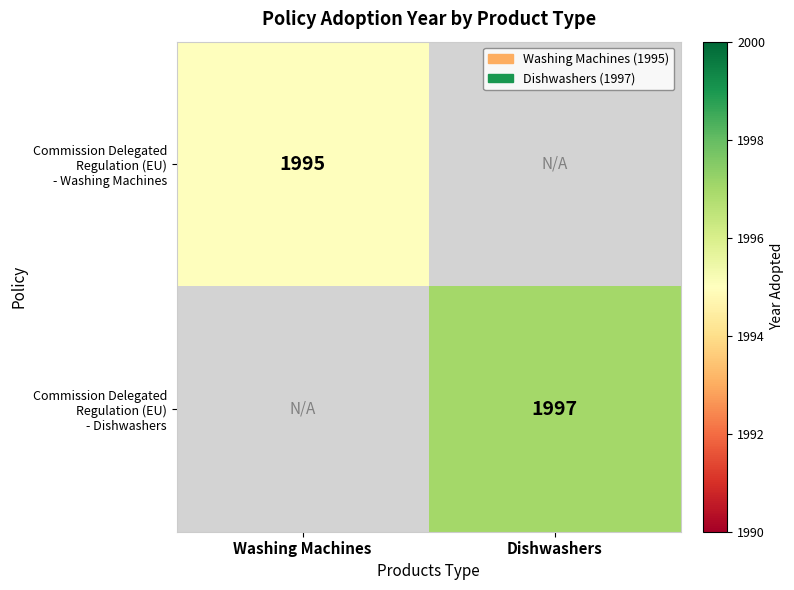

Is it true that Commission Delegated Regulation (EU) - Dishwashers equals 3548.0 at Dishwashers?

False